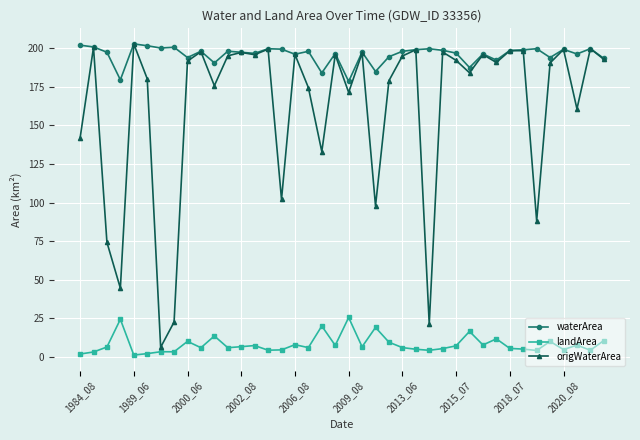

Which series has the largest range (max minus min)?

origWaterArea